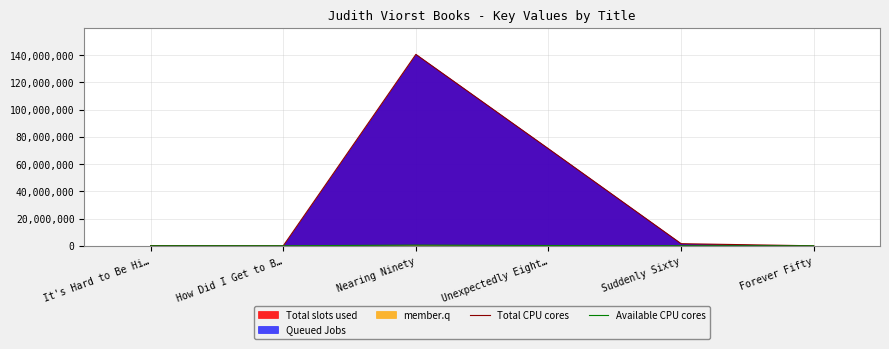

How many distinct data groups are displayed?

2